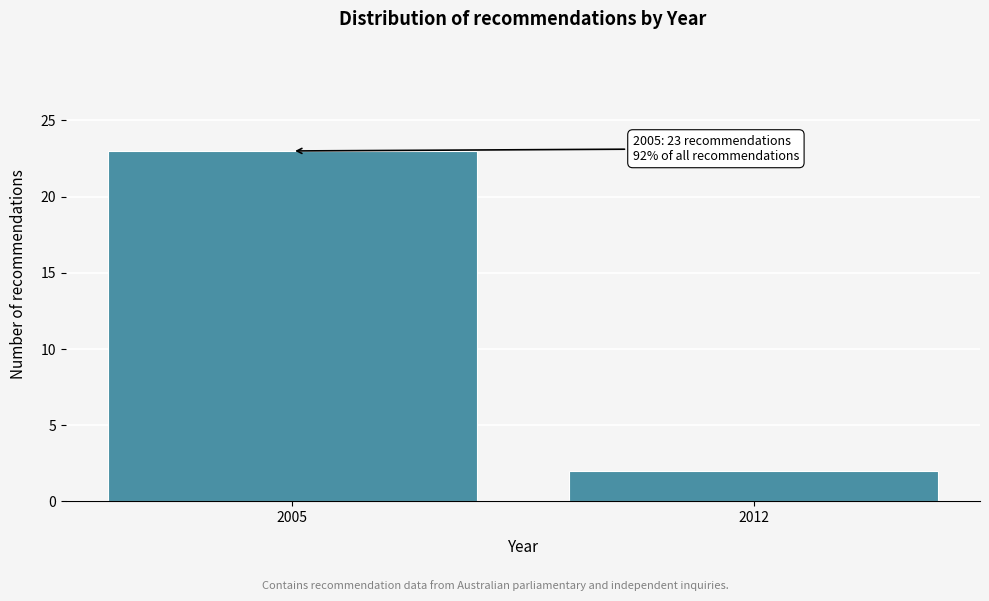

Reading left to right, extract all data points from this chart.

2005=23	2012=2